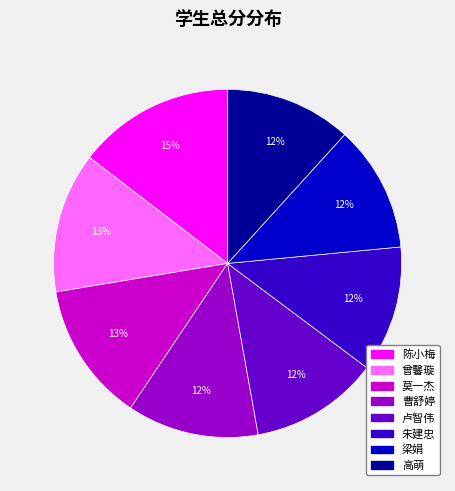

Does 曹舒婷 account for over 50% of the chart?

No